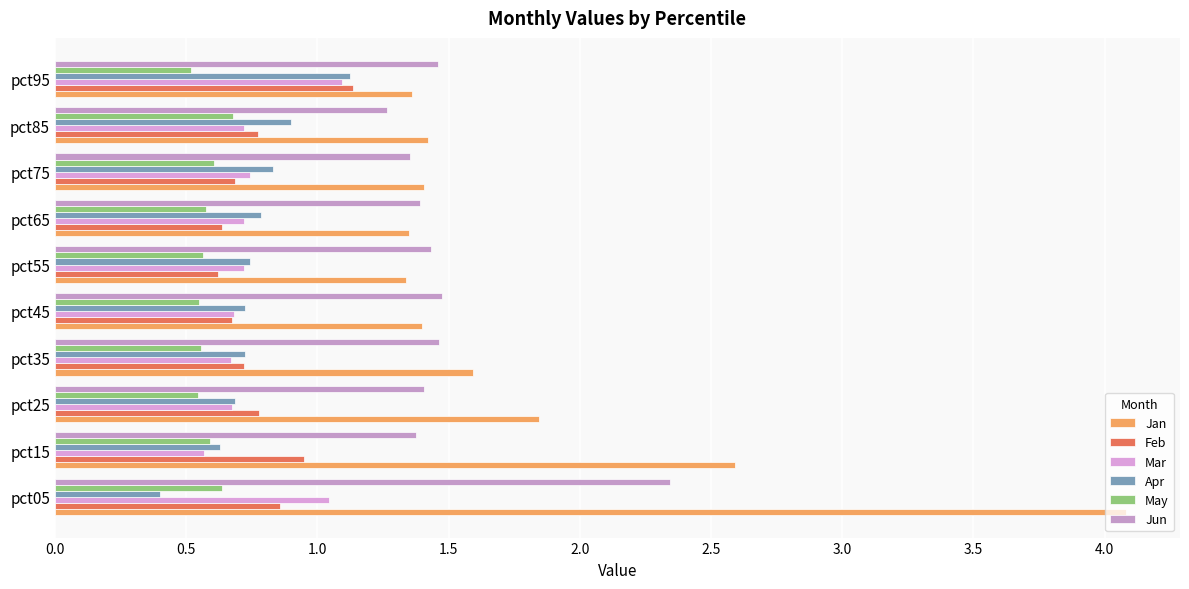

At which label is Mar closest to 0?

pct15